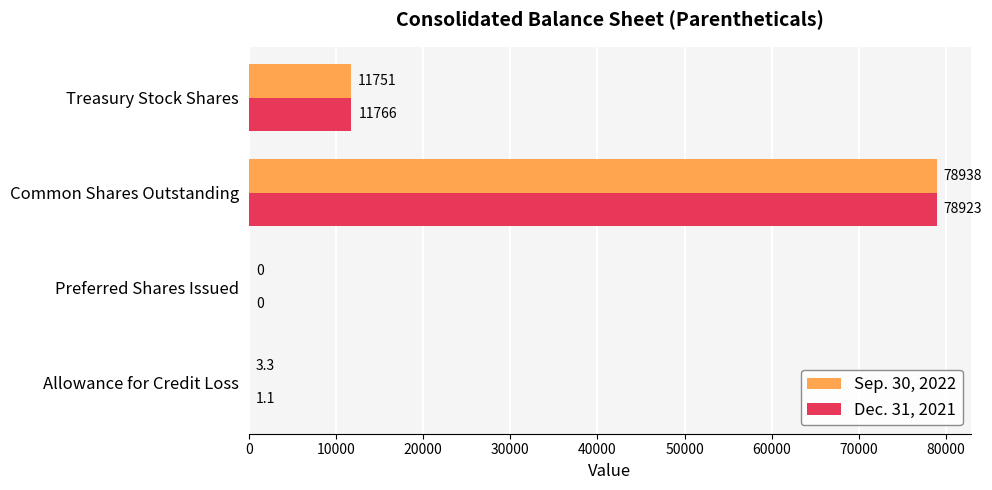

Is it true that Dec. 31, 2021 equals 6095.4 at Treasury Stock Shares?

False